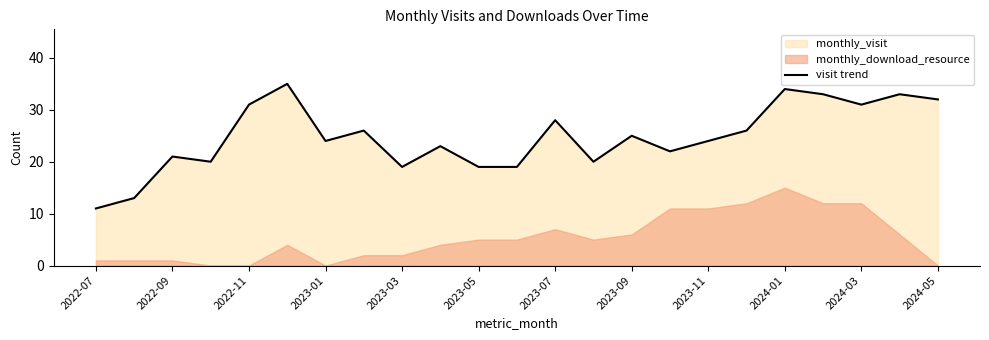

True or false: visit trend has a value of 19 at 2022-07.

False